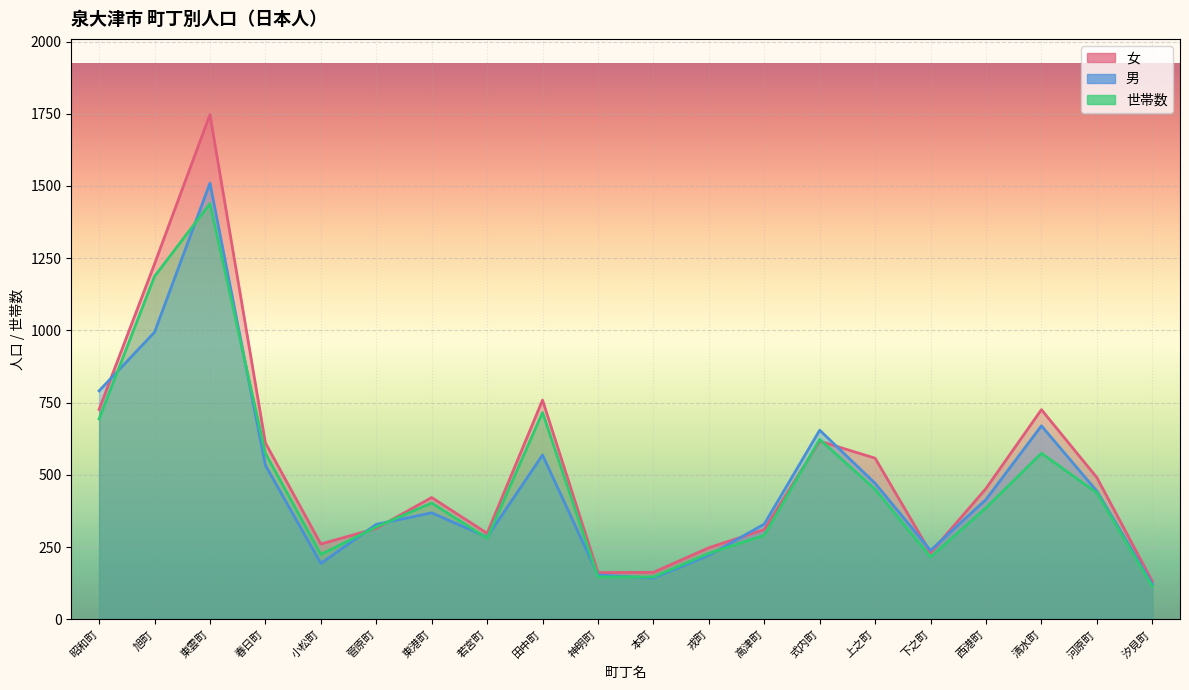

Is the value of 女 at 旭町 greater than the value of 男 at 下之町?

Yes